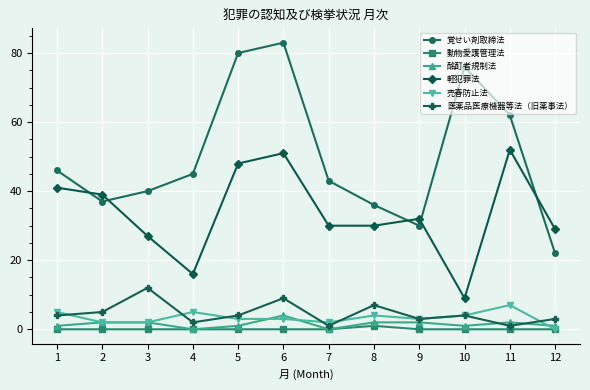

How many intersections are there between 医薬品医療機器等法（旧薬事法） and 酩酊者規制法?

2